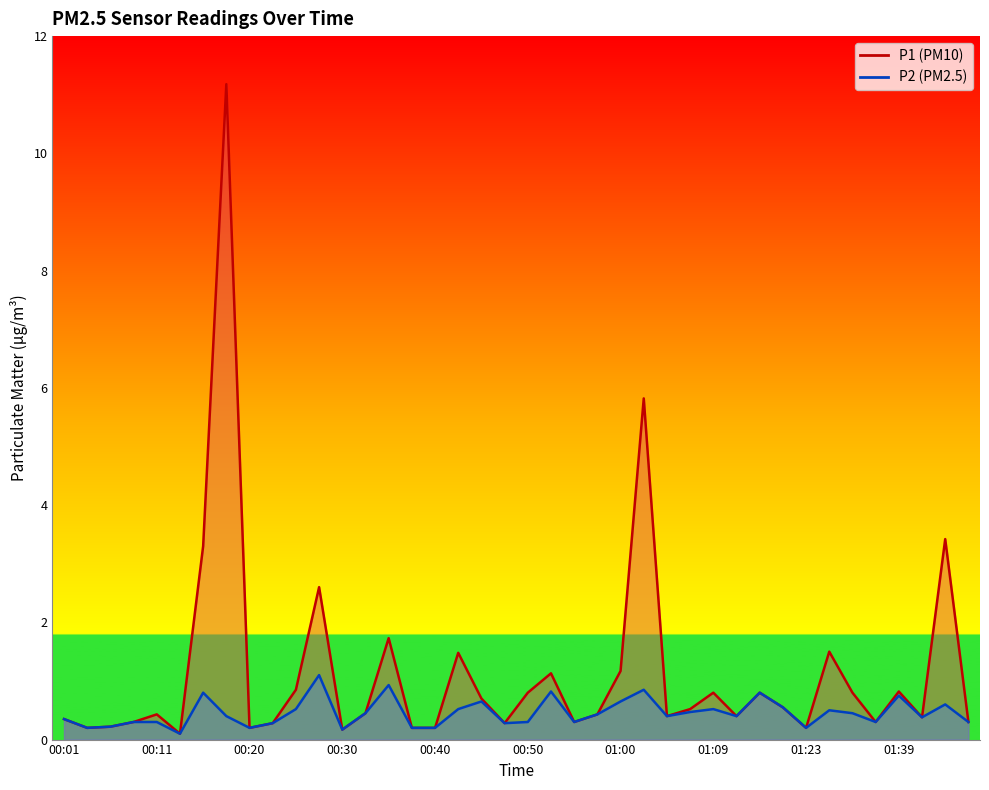

Where is P2 nearest to the value 0?

00:13